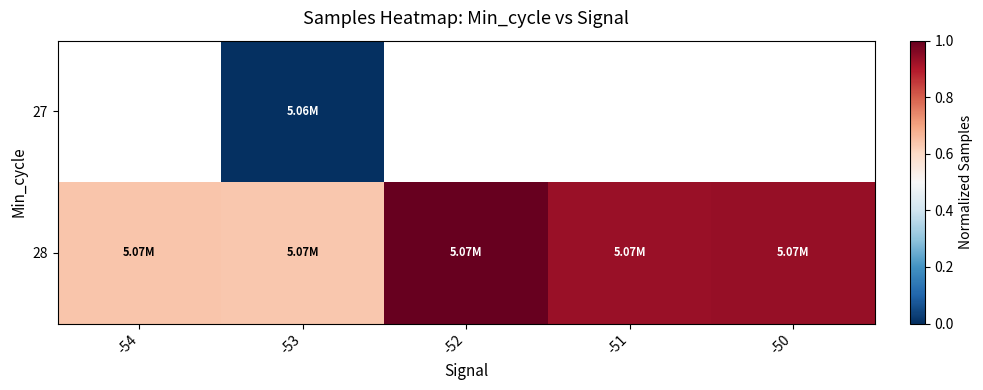

Which series has the widest spread of values?

28